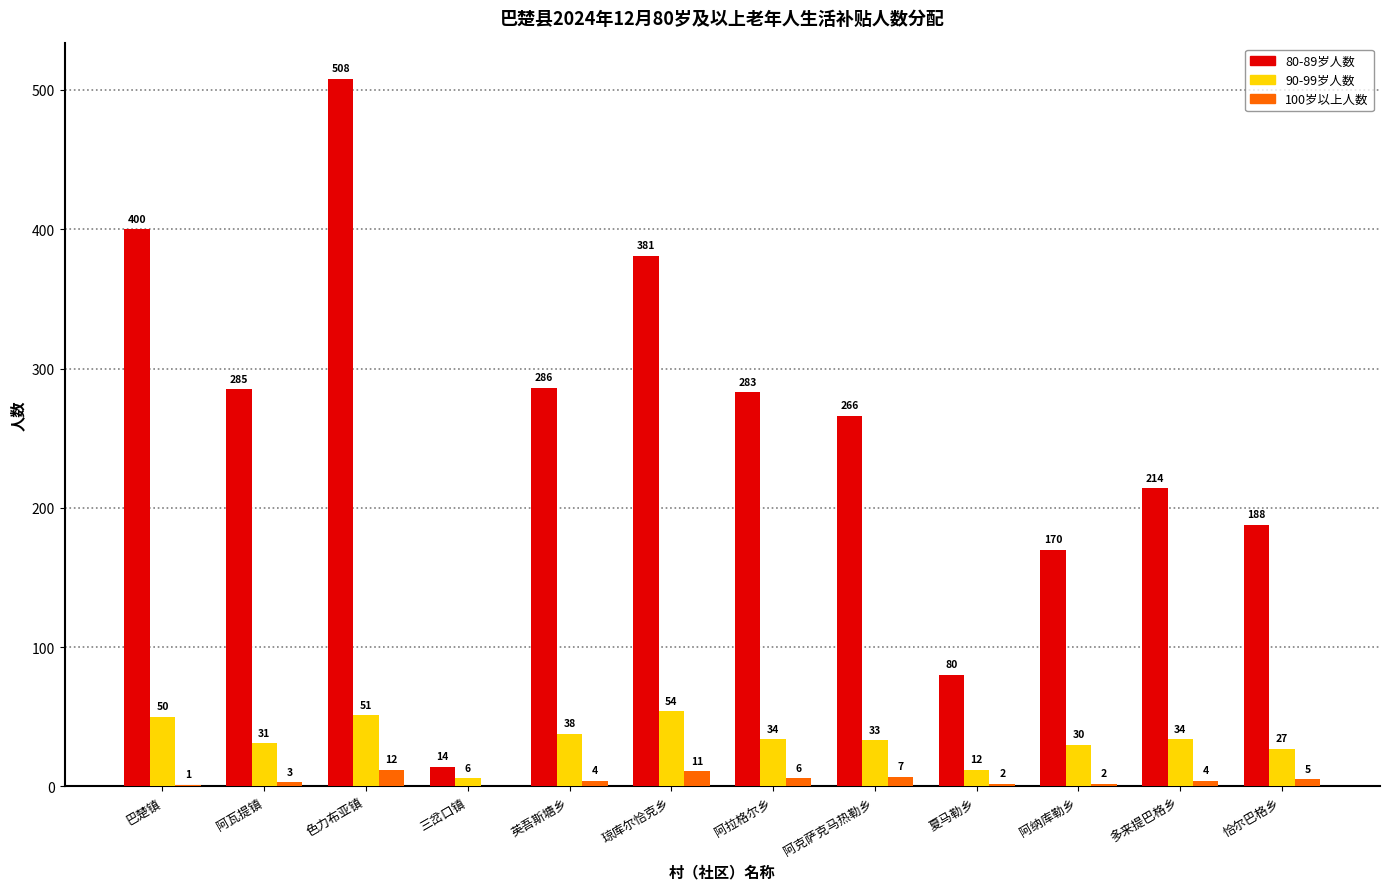

Between 色力布亚镇 and 三岔口镇, which series saw the biggest shift?

80-89岁人数